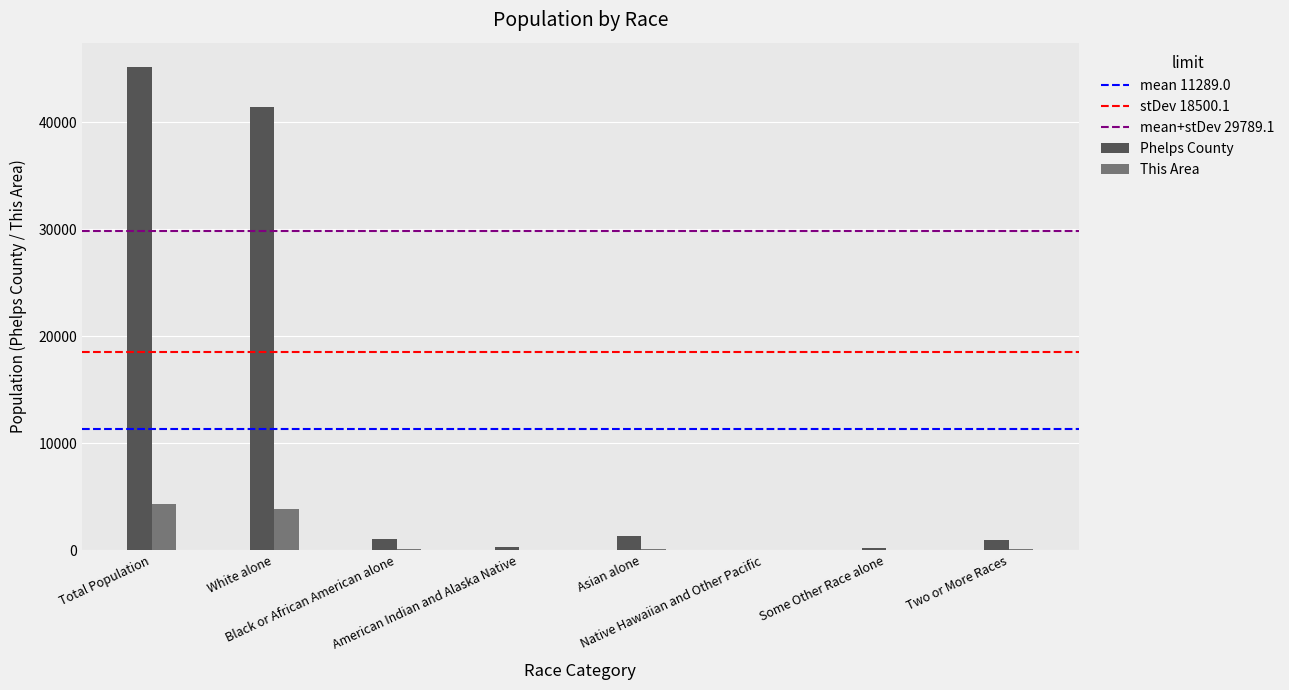

What is the maximum value for Phelps County?

45156